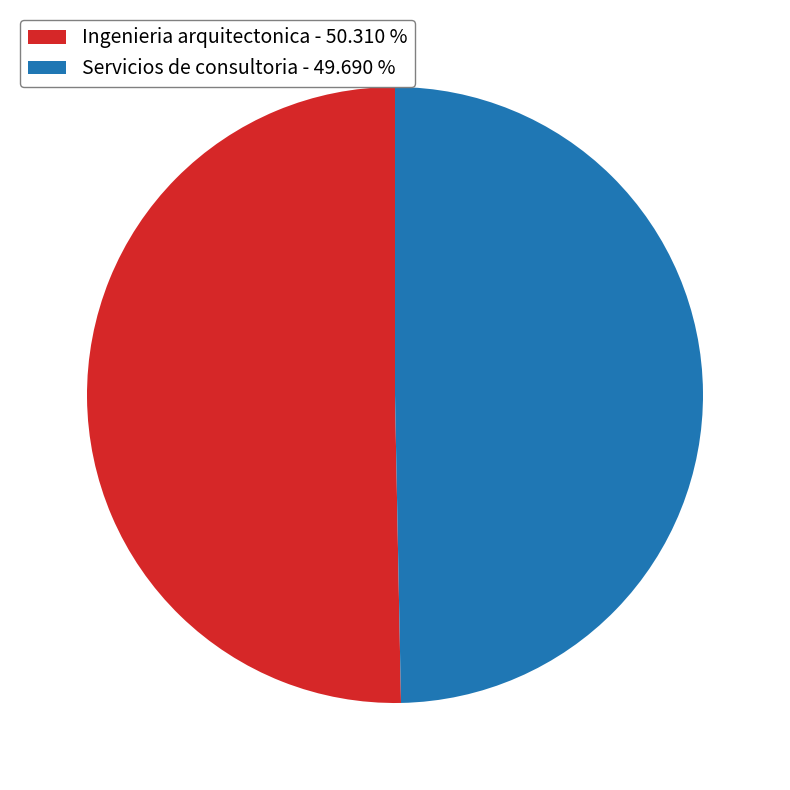

Which slice is the smallest?

Servicios de consultoria